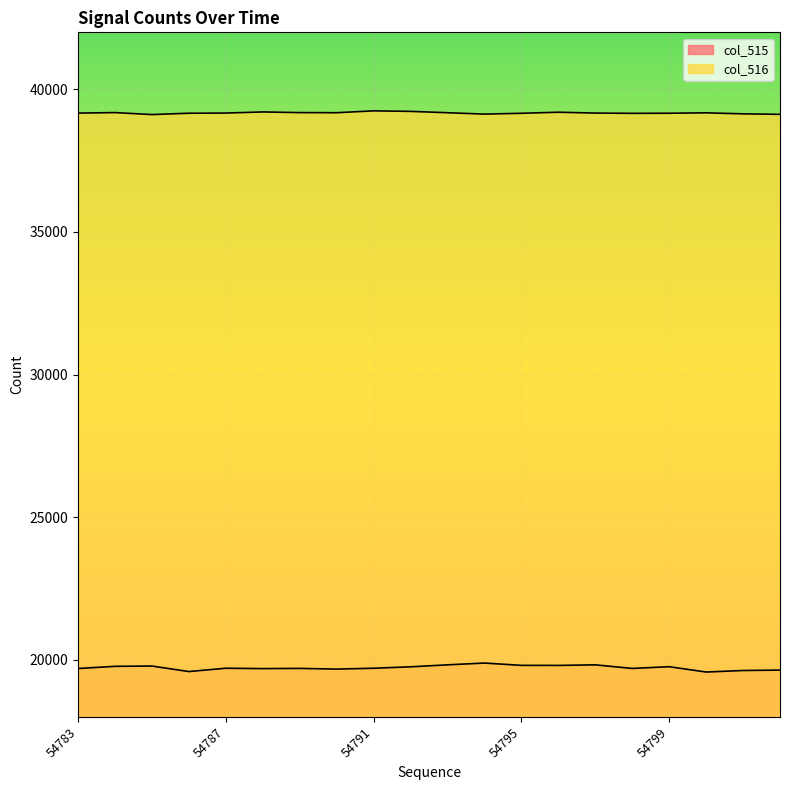

True or false: col_516 and col_515 cross at least once.

False